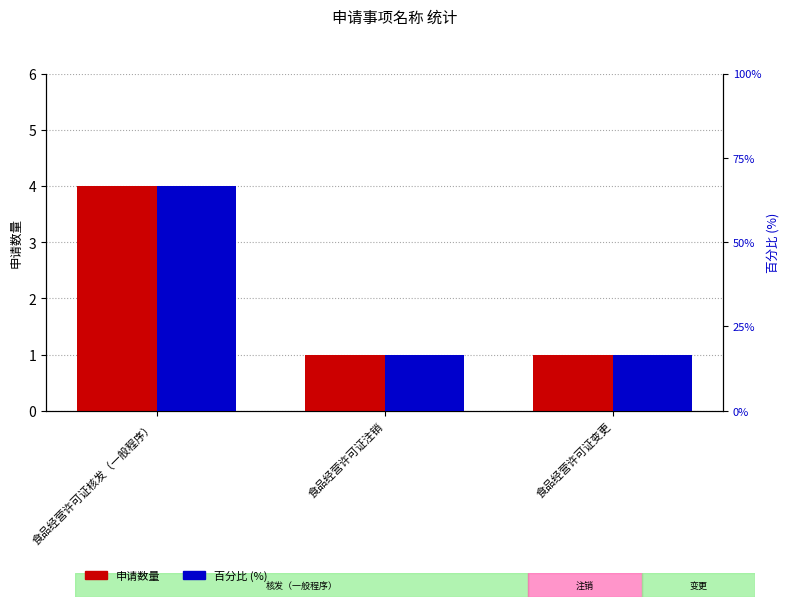

At which label is 申请数量 closest to 2?

食品经营许可证注销